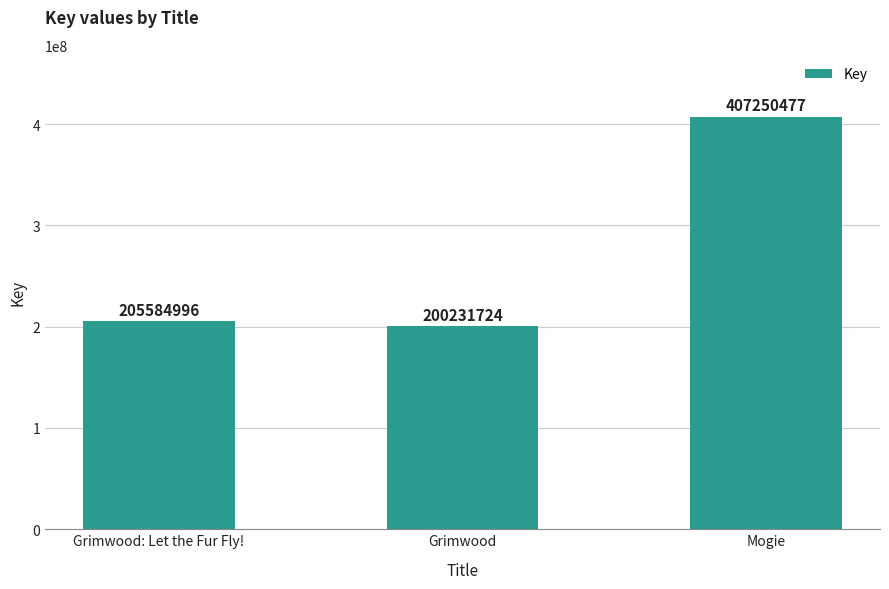

What is the label of the 1st bar from the right?

Mogie